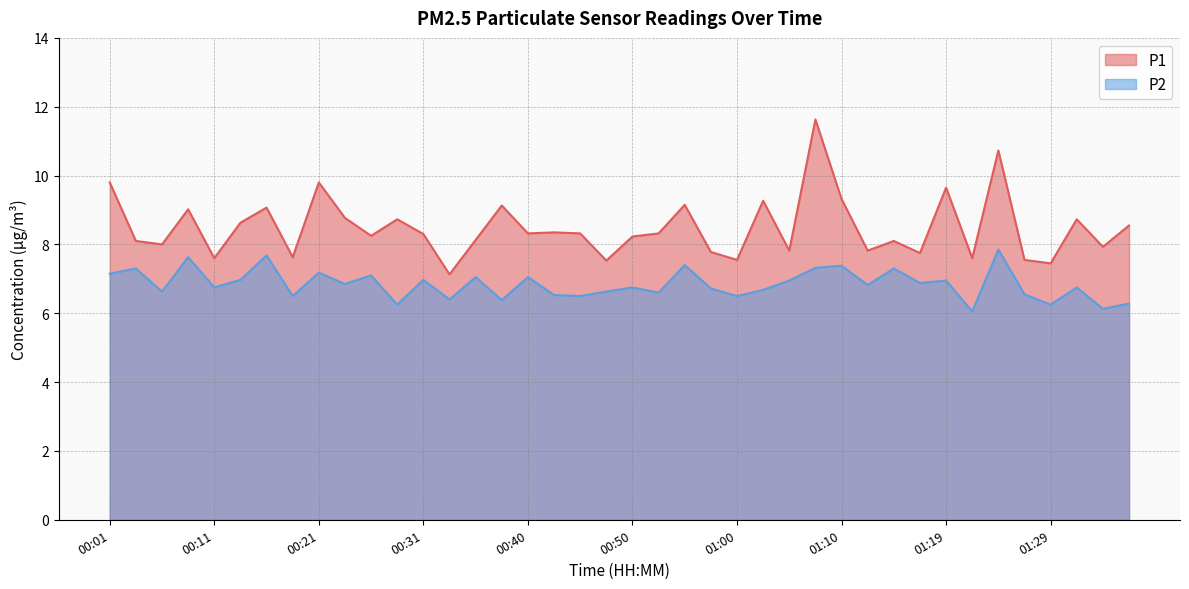

Count the number of categories in the chart.

40